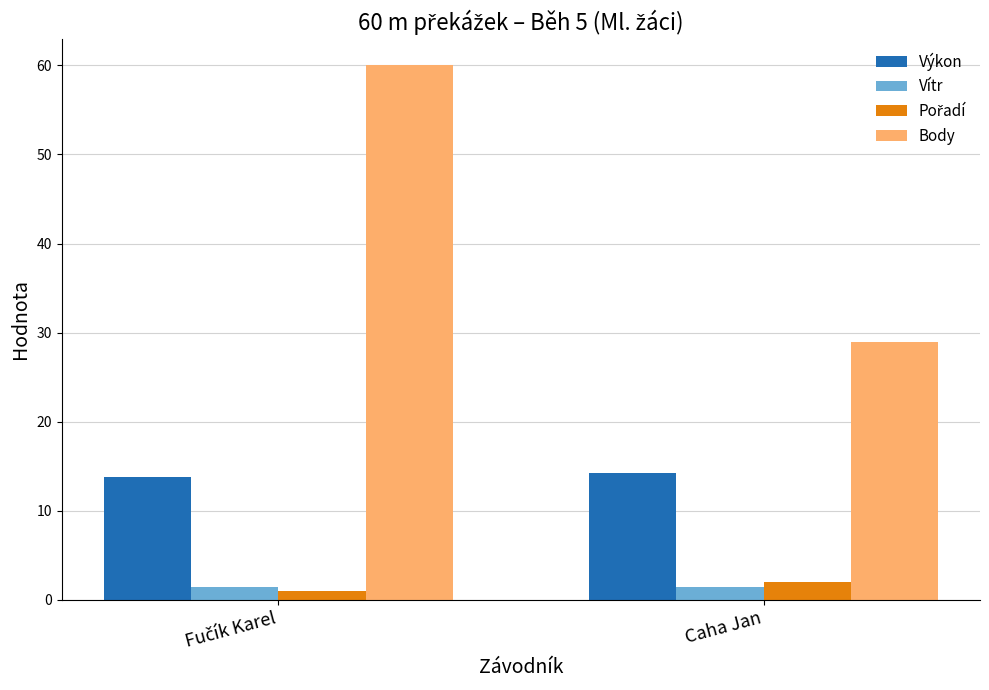

Which series has the widest spread of values?

Body